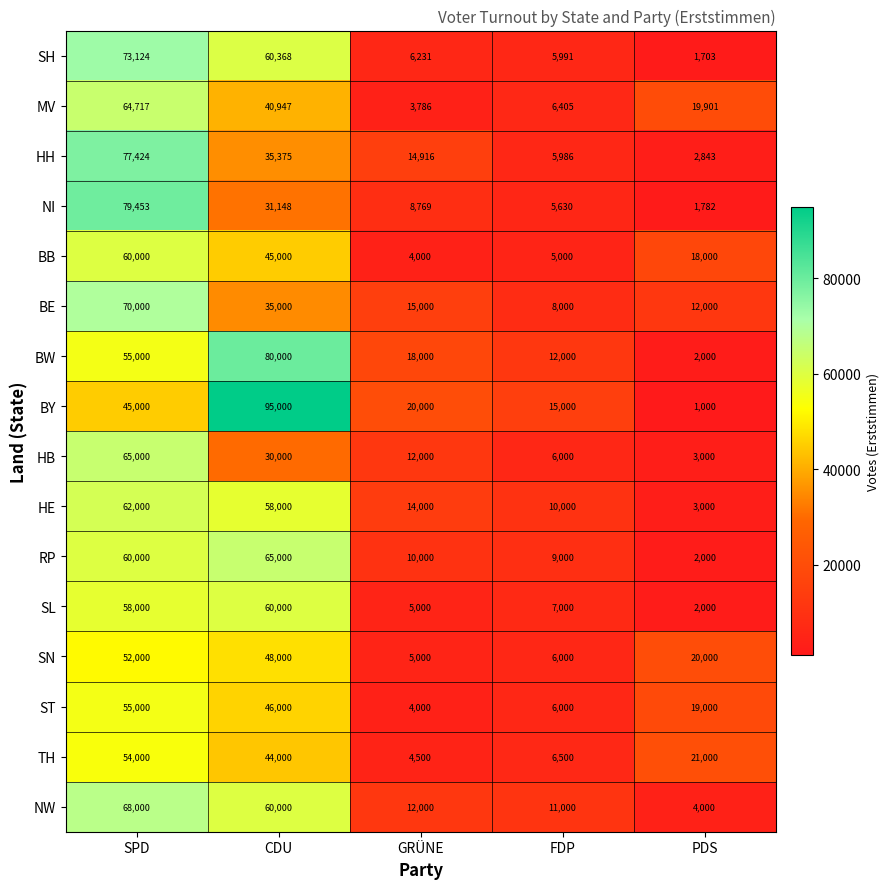

Where is TH nearest to the value 29250?

PDS